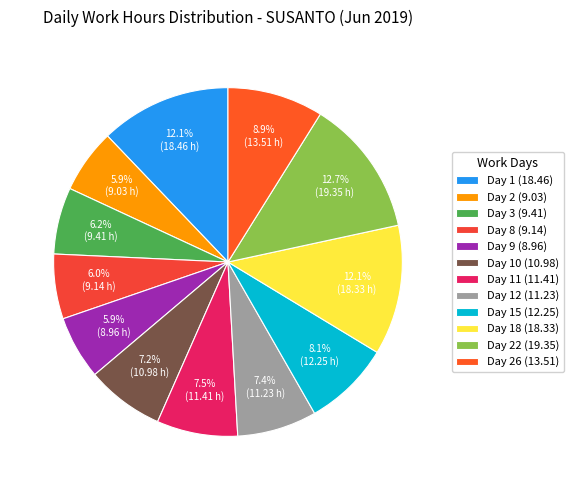

How many slices are in this pie chart?

12